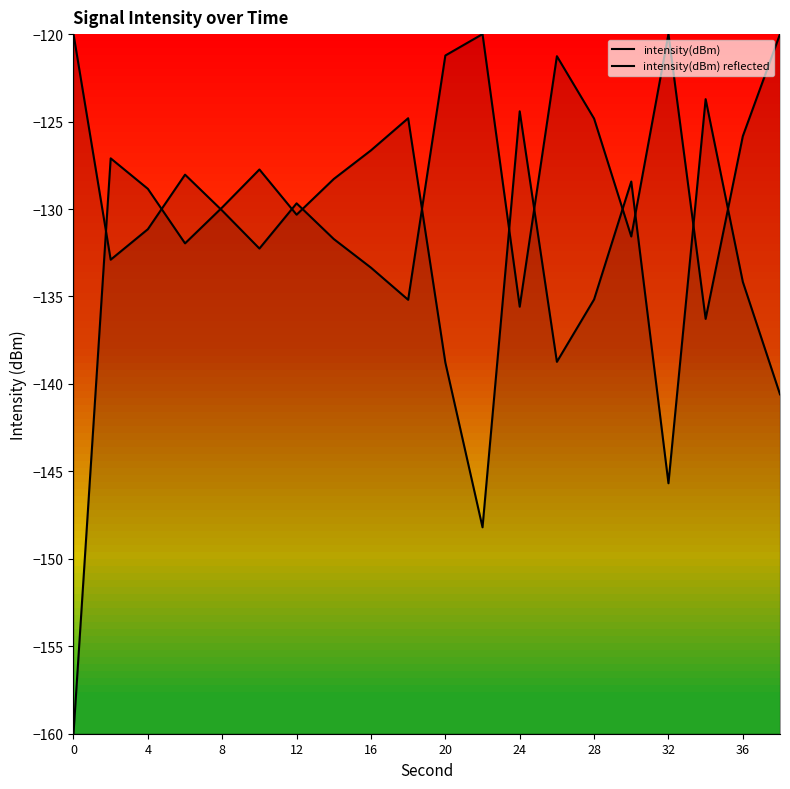

Reading right to left, transcribe all the data shown in this chart.

intensity(dBm): -140.6	-134.2	-123.7	-145.7	-128.4	-135.2	-138.7	-124.4	-148.2	-138.8	-124.8	-126.6	-128.3	-130.3	-127.7	-129.9	-132.0	-128.8	-127.1	-160.0
intensity(dBm) reflected: -120.0	-125.8	-136.3	-120.0	-131.6	-124.8	-121.3	-135.6	-120.0	-121.2	-135.2	-133.4	-131.7	-129.7	-132.3	-130.1	-128.0	-131.2	-132.9	-120.0